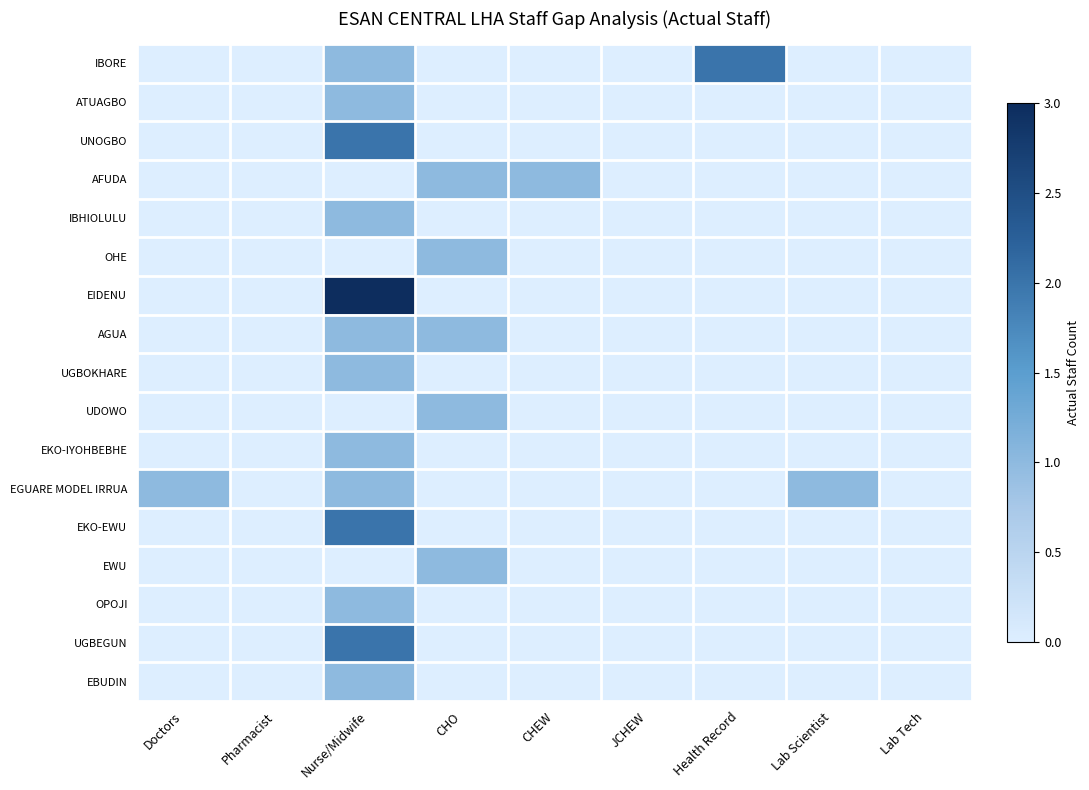

What is the maximum value shown in the chart?

3